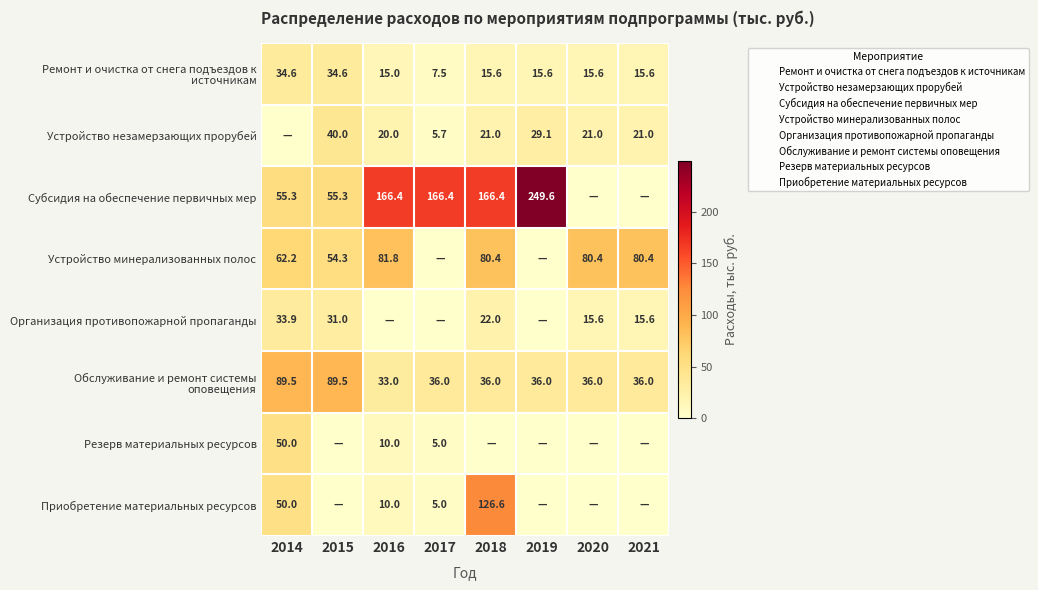

The value of Приобретение материальных ресурсов at 2020 is -49.3. True or false?

False